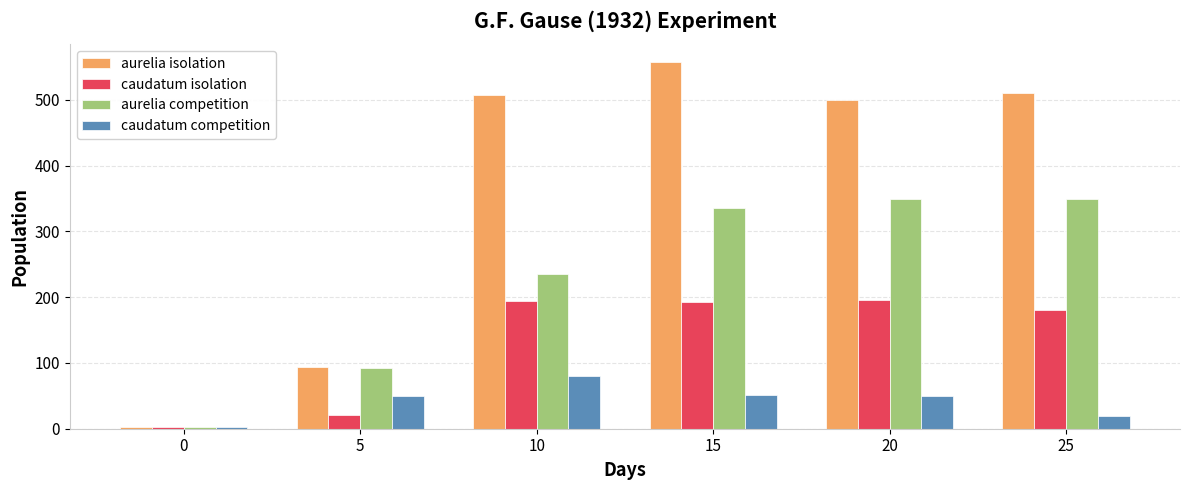

List the series in order of their overall mean, lowest first.

caudatum competition, caudatum isolation, aurelia competition, aurelia isolation